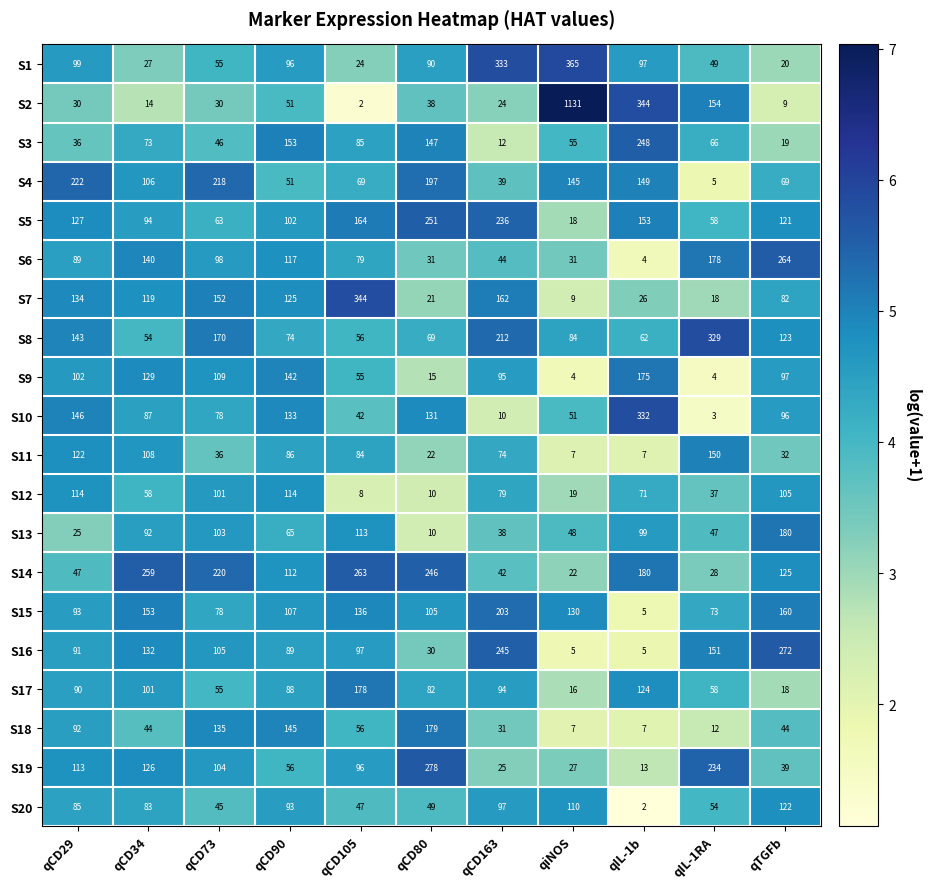

What is the total value across all series at qCD105?

1998